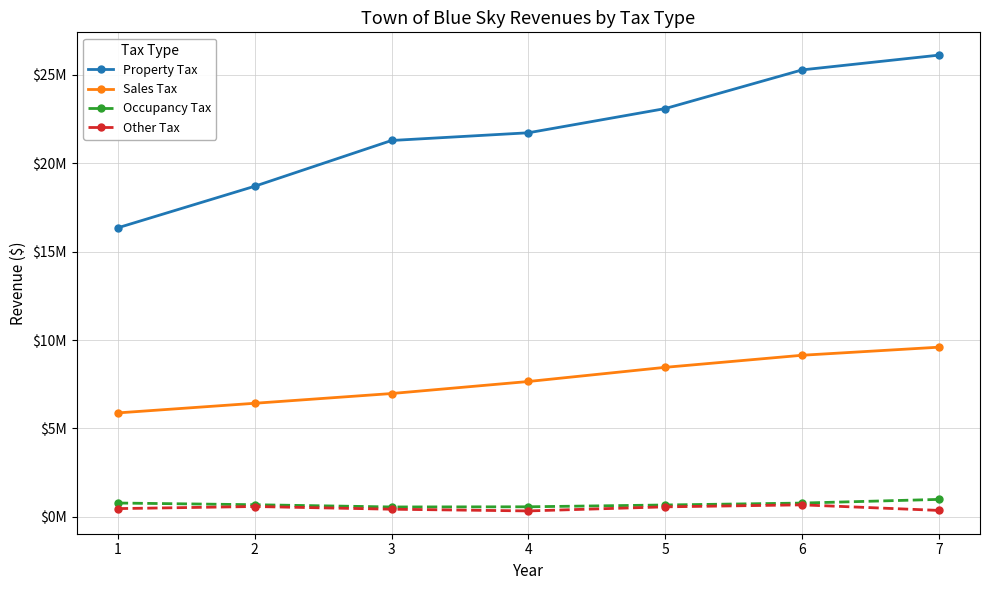

Reading left to right, what are all the values shown in this chart?

Property Tax: 16342318	18690329	21276968	21713205	23081521	25267247	26102086
Sales Tax: 5879696	6424167	6974456	7654959	8456040	9138060	9594569
Occupancy Tax: 786233	689942	563486	572932	675295	783509	991081
Other Tax: 470742	589012	436559	339122	569733	682638	368073